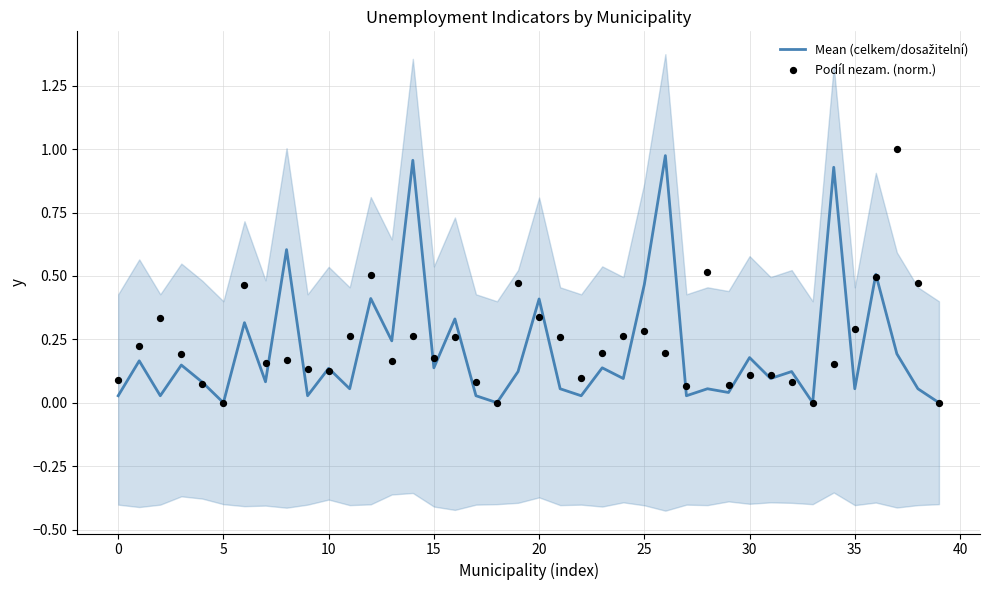

Which series has the widest spread of Y values?

Podíl nezam. (norm.)